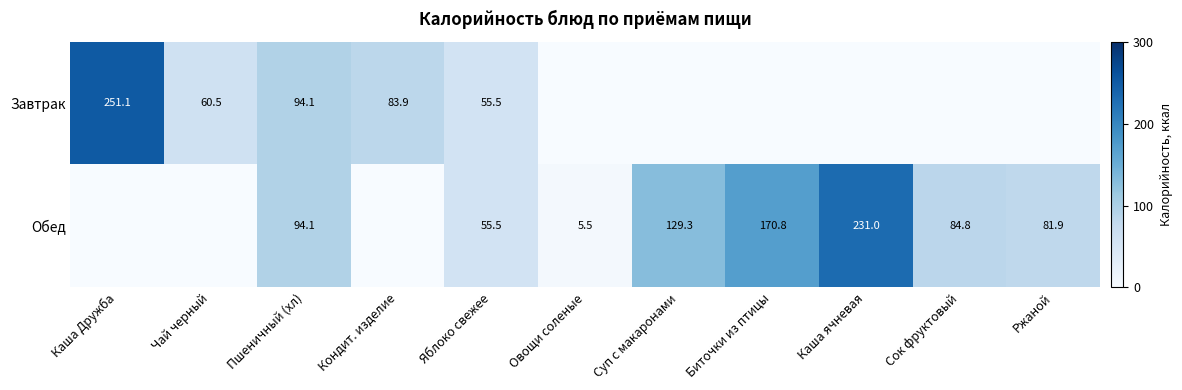

The Обед series shows 94.1 at Пшеничный (хл). True or false?

True